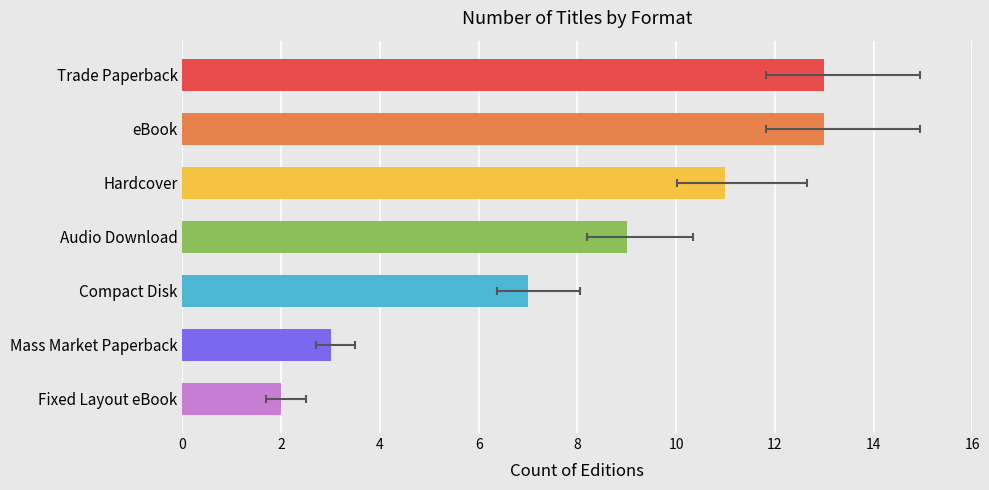

True or false: the data shows 13 at Trade Paperback.

True